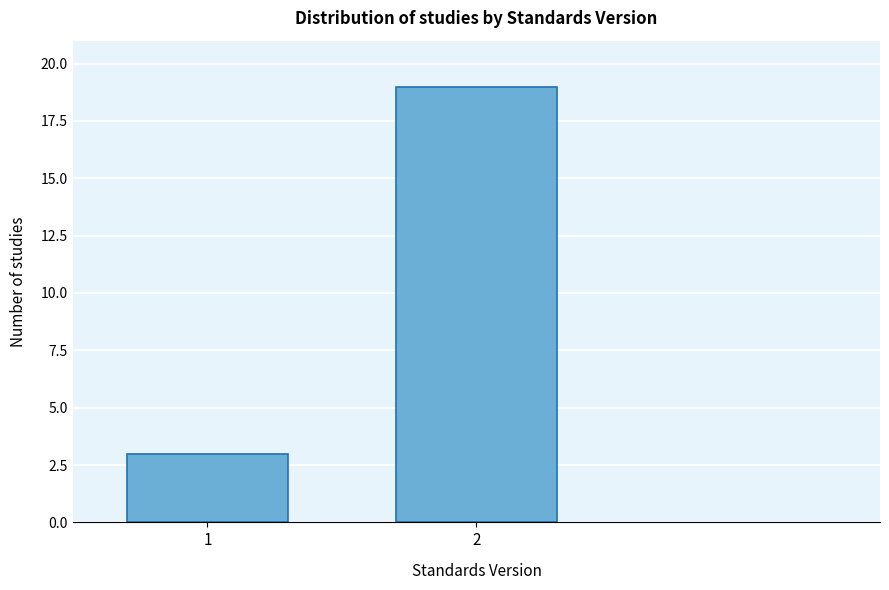

Reading left to right, list all the values displayed in this chart.

3	19